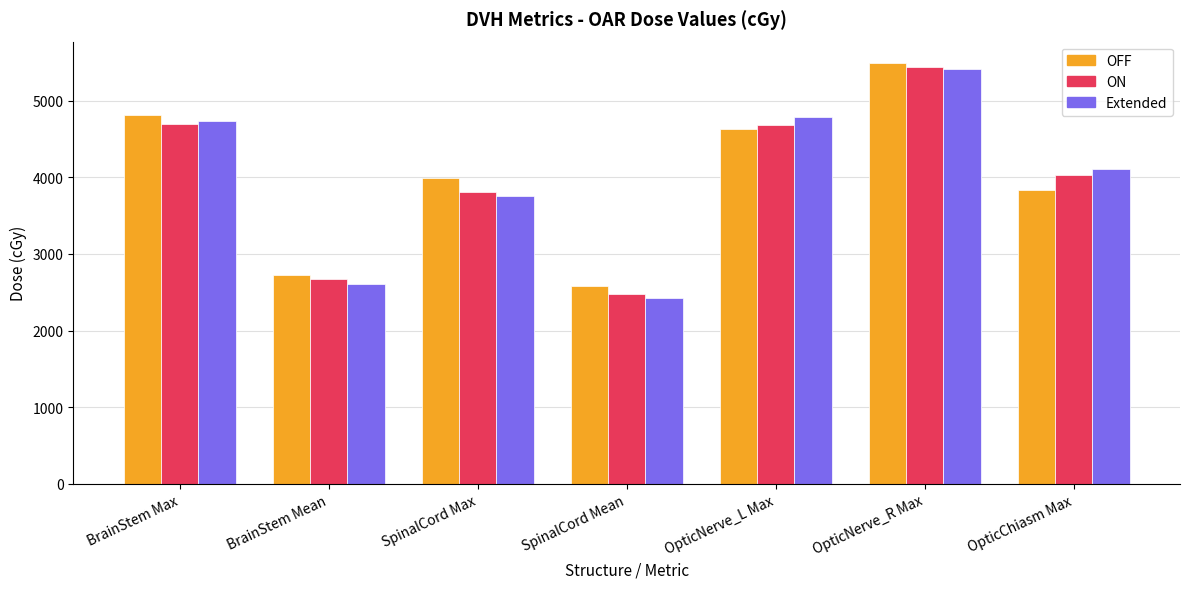

The OFF series shows 4811.6 at BrainStem Max. True or false?

True